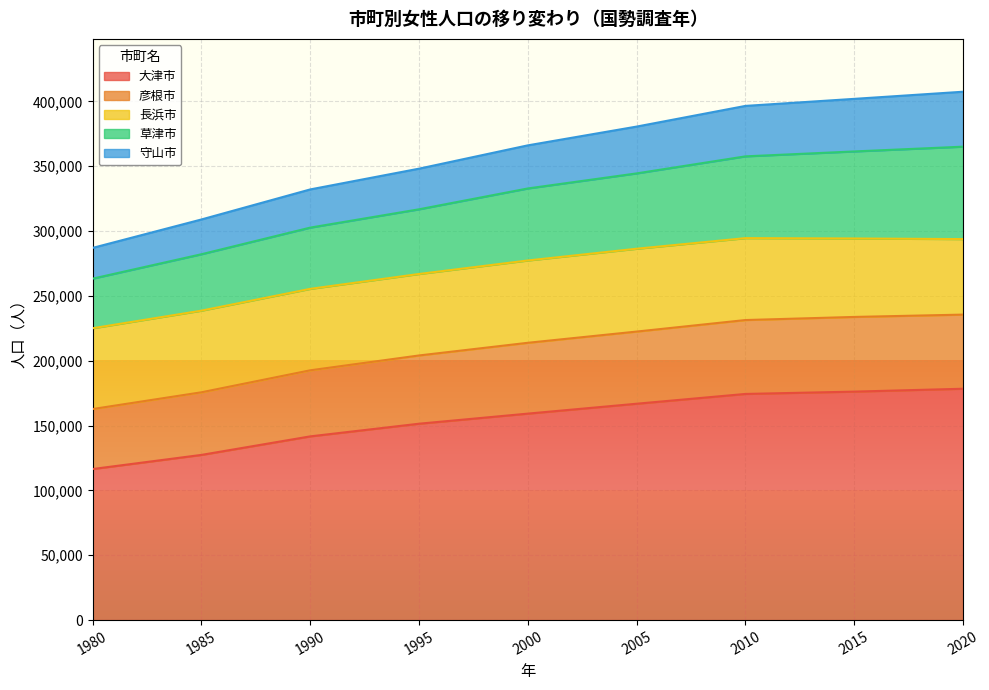

What is the total value across all series at 2010?

396481